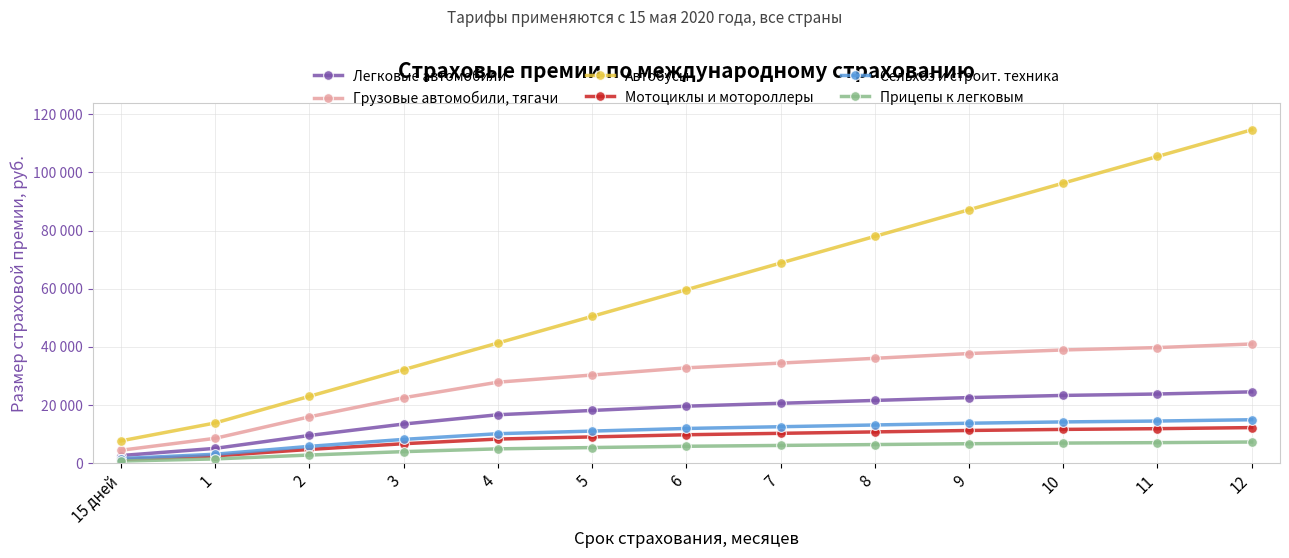

Is this an area chart (filled region under the line)?

No